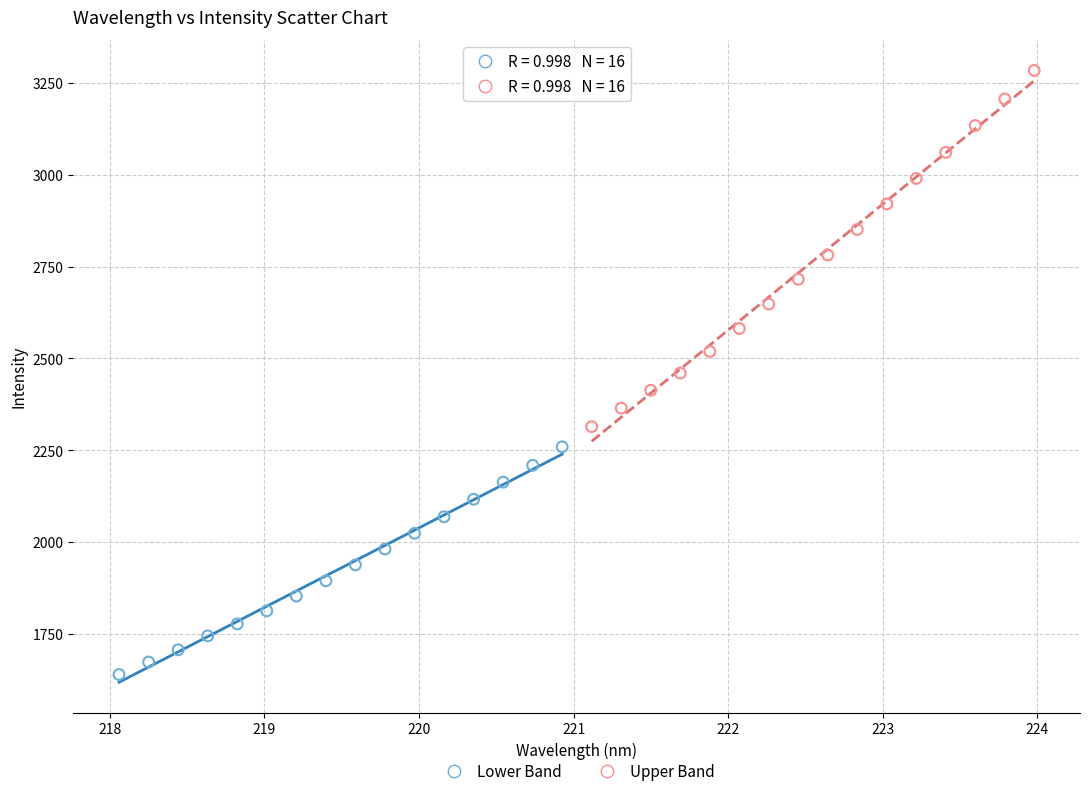

Which series has the largest Y range (max minus min)?

Upper Band